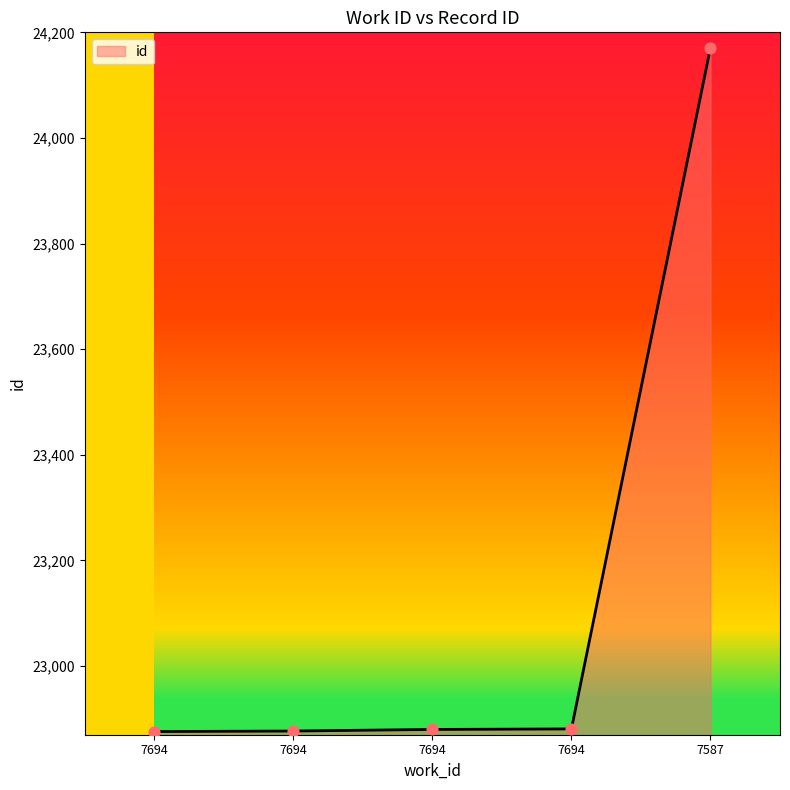

Between 7694 and 7694, which is larger?

7694